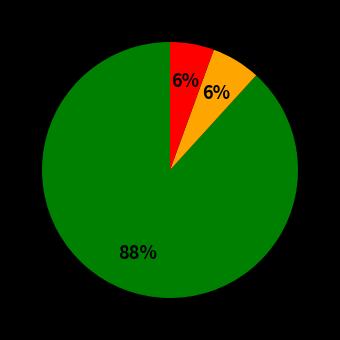

Is there any slice that represents more than half of the pie?

Yes